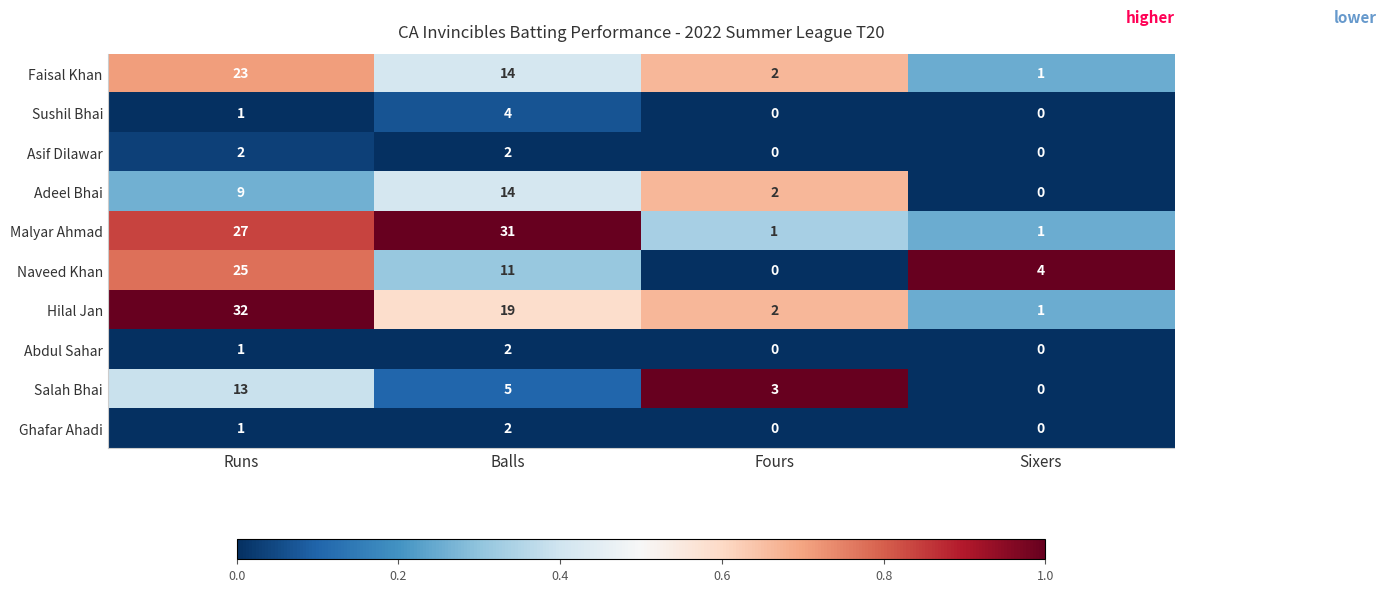

List the labels in order of Adeel Bhai value, largest first.

Balls, Runs, Fours, Sixers